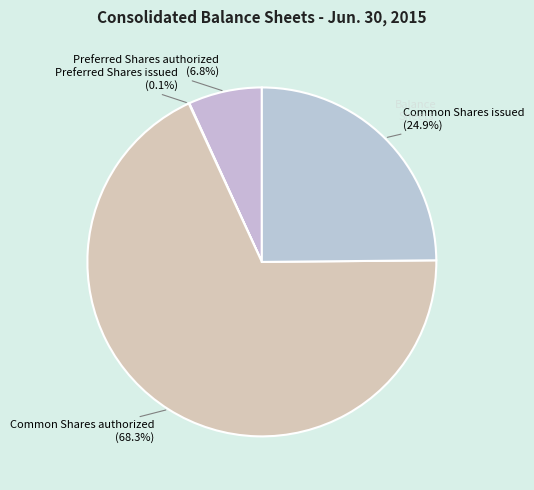

True or false: Preferred Shares authorized accounts for 1% of the total.

False